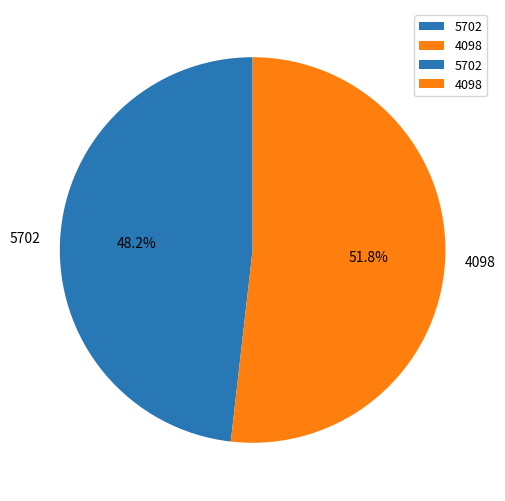

Does any single category account for the majority?

Yes